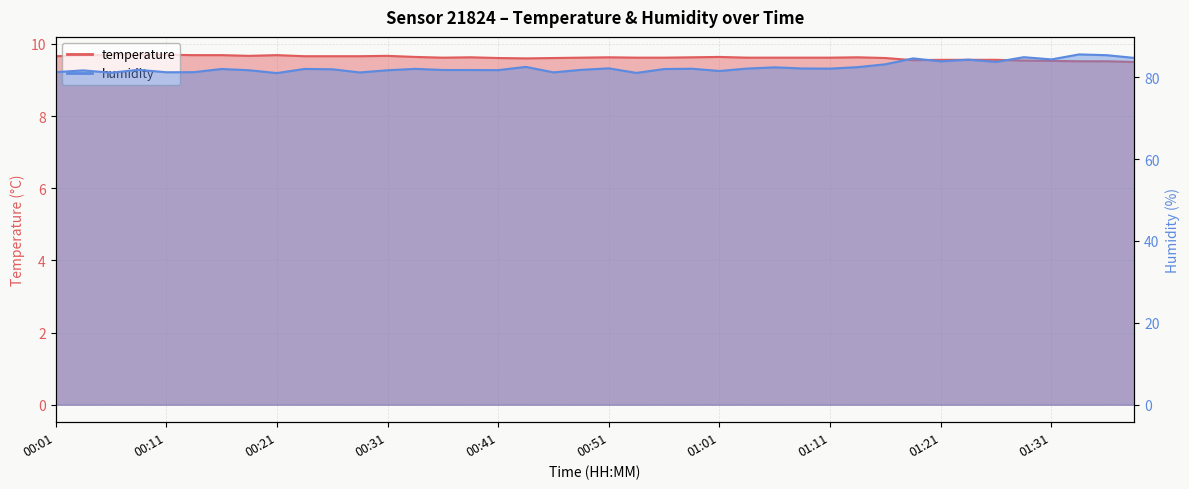

The humidity series shows 82.0 at 00:56. True or false?

True